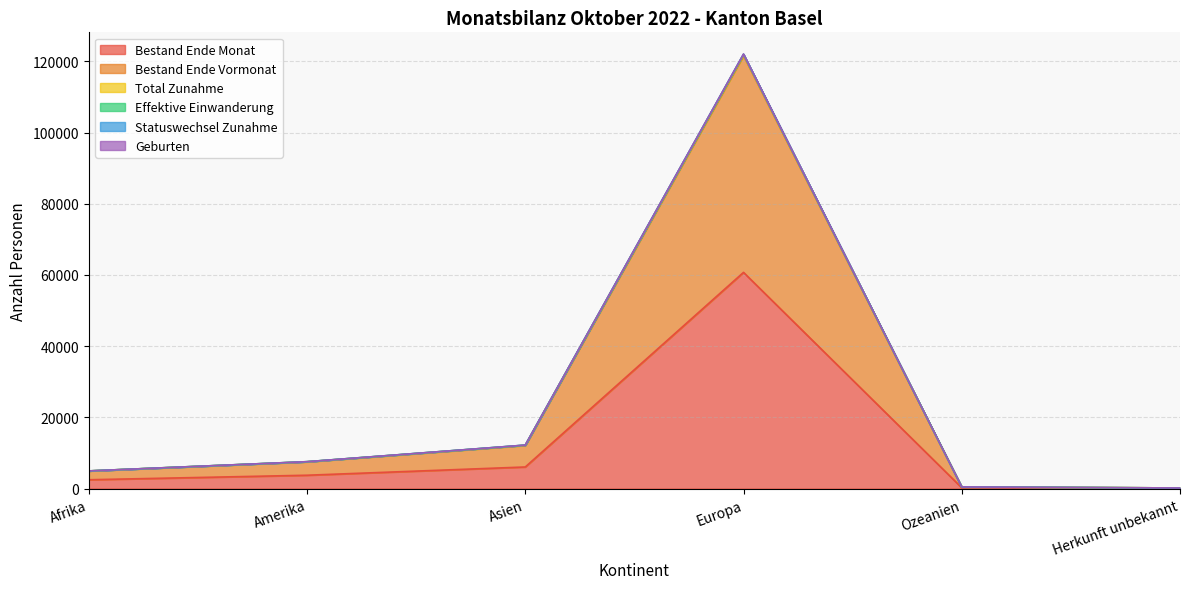

What is the label of the 3rd point from the left?

Asien